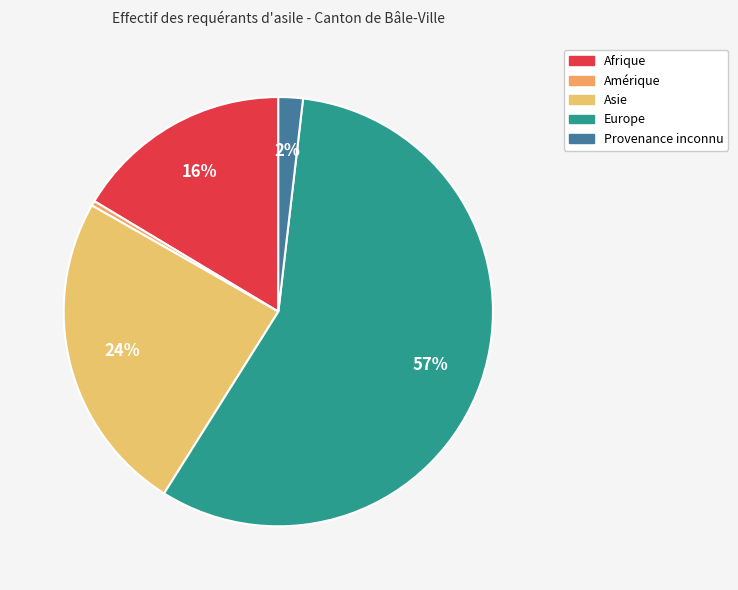

Combined, do Provenance inconnu and Amérique account for over 50%?

No